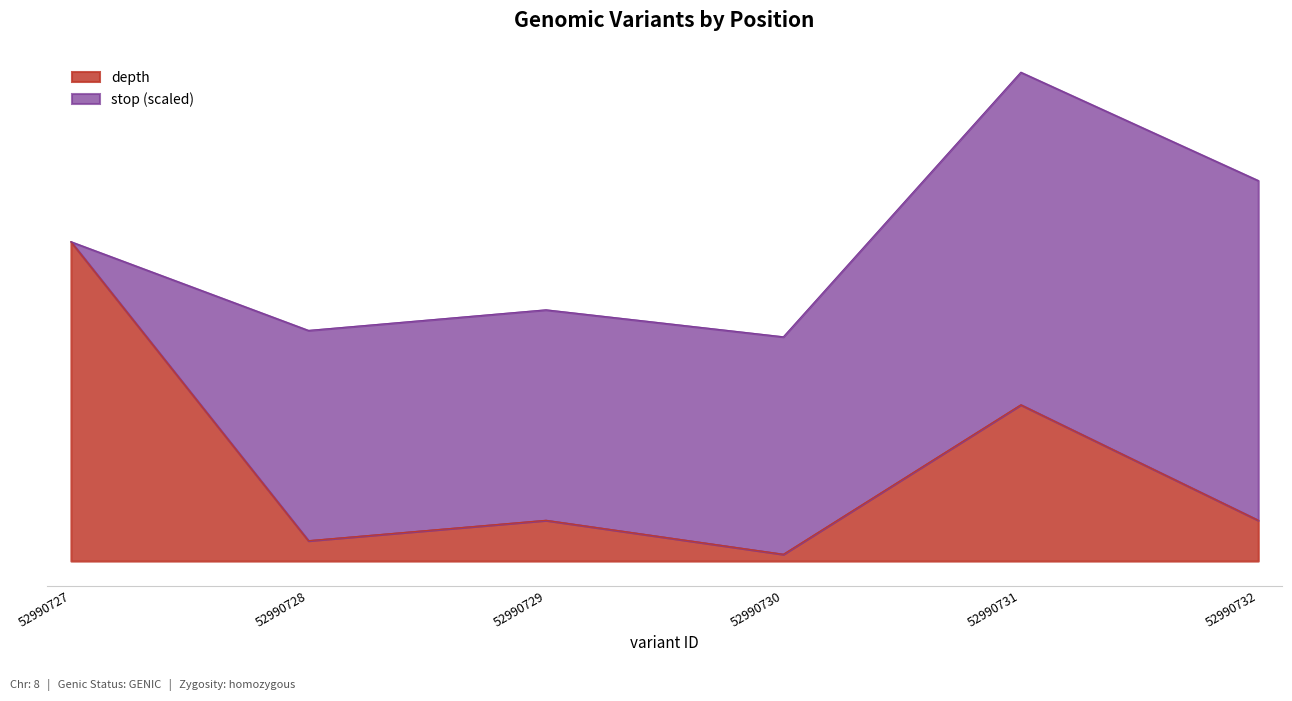

Reading left to right, extract all data points from this chart.

52990727=47	52990728=3	52990729=6	52990730=1	52990731=23	52990732=6